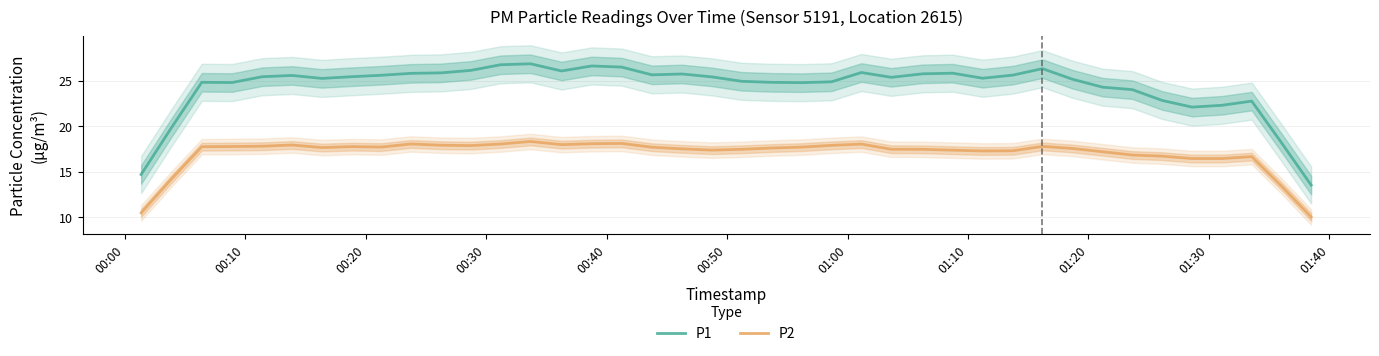

What is the maximum value for P1?

26.8